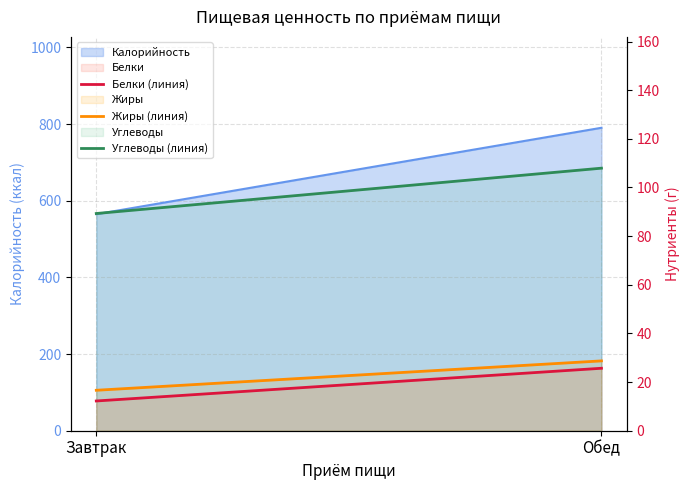

What is the total value across all series at Обед?

162.3